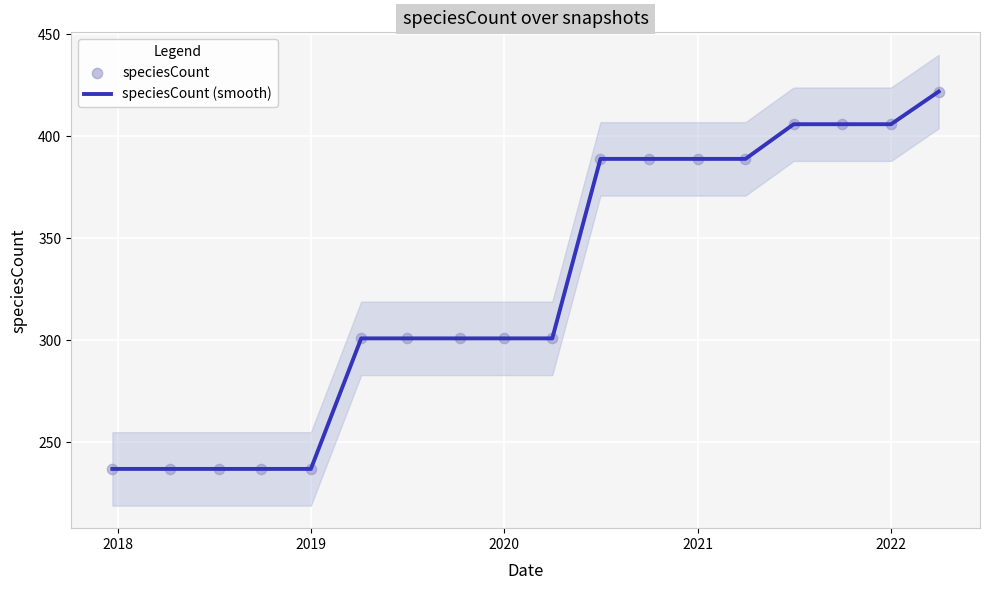

What are all the series names shown in the legend?

speciesCount (smooth), speciesCount